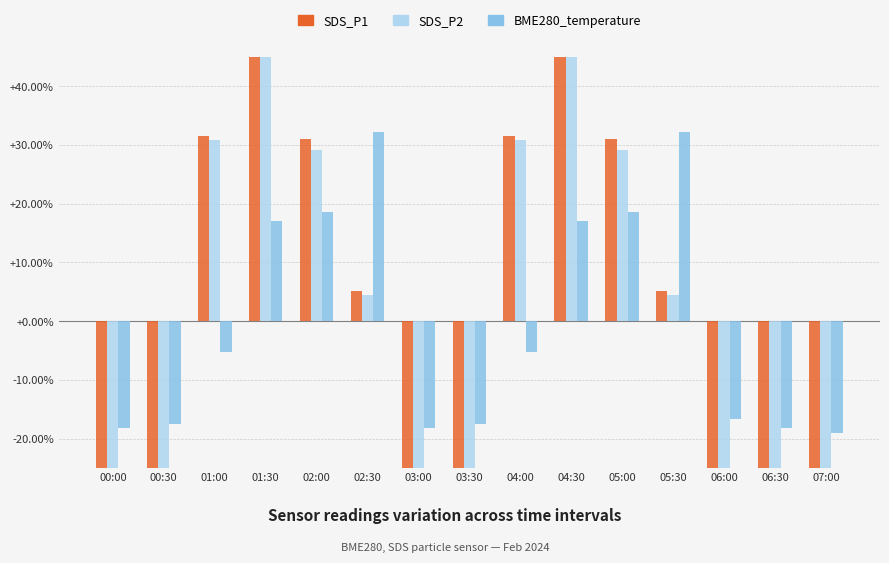

Reading right to left, transcribe all the data shown in this chart.

SDS_P1: -57.6	-48.0	-42.0	5.2	30.9	101.5	31.5	-51.6	-43.8	5.2	30.9	101.5	31.5	-51.6	-43.8
SDS_P2: -49.8	-42.6	-36.2	4.5	29.2	78.6	30.8	-45.8	-33.0	4.5	29.2	78.6	30.8	-45.8	-33.0
BME280_temperature: -19.0	-18.2	-16.7	32.3	18.5	17.0	-5.2	-17.4	-18.2	32.3	18.5	17.0	-5.2	-17.4	-18.2